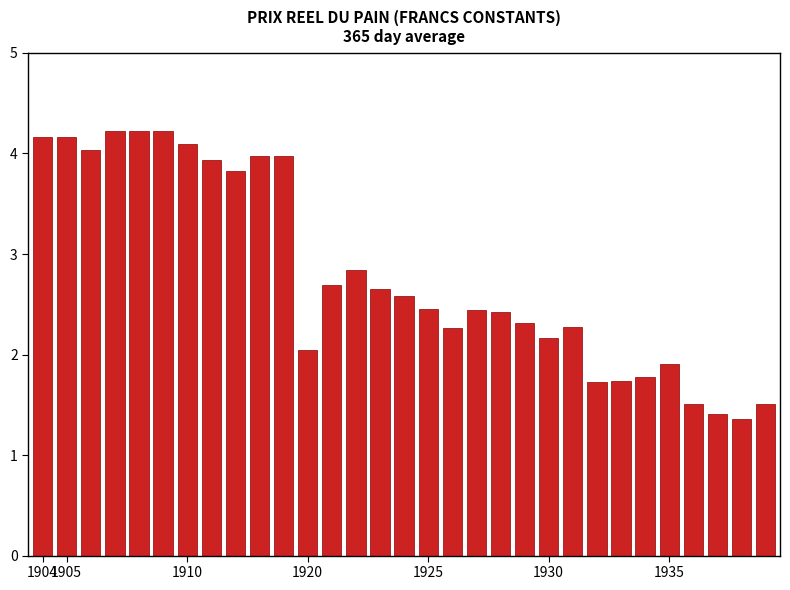

What is the smallest value displayed?

1.4